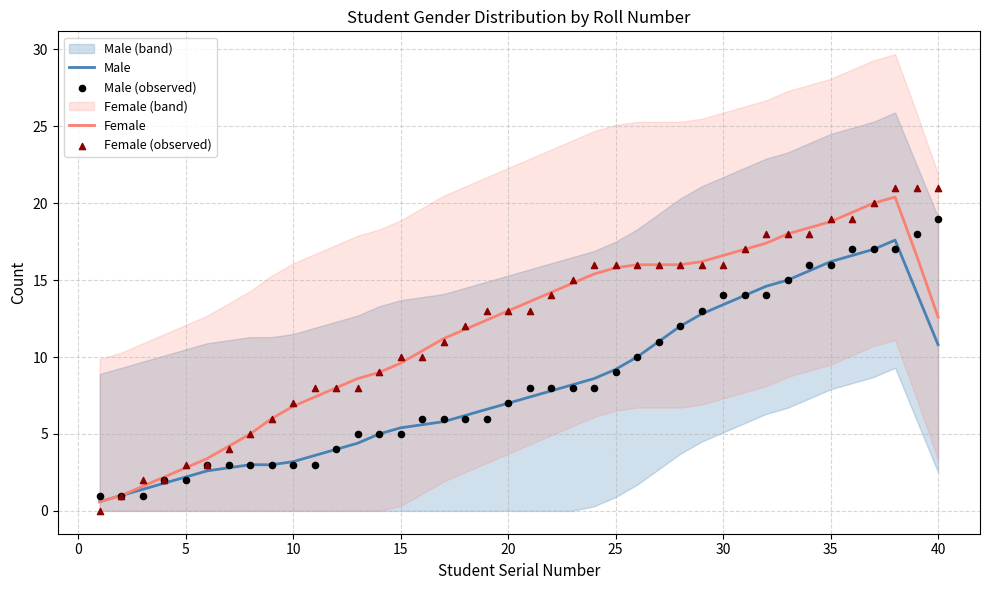

What is the highest value of the Female series?

20.4